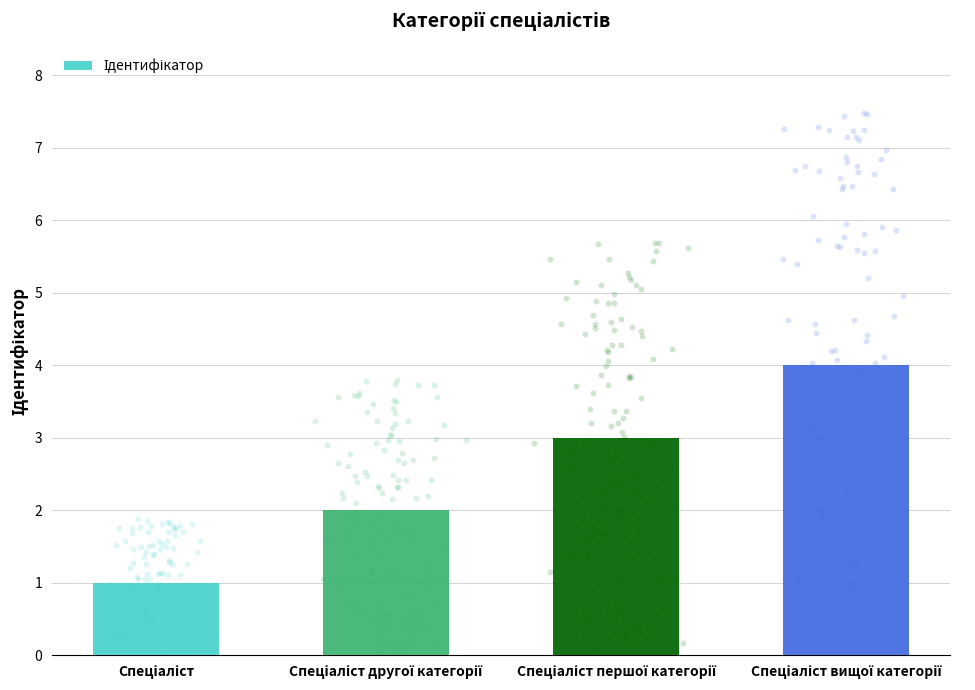

Between Спеціаліст першої категорії and Спеціаліст вищої категорії, which is larger?

Спеціаліст вищої категорії